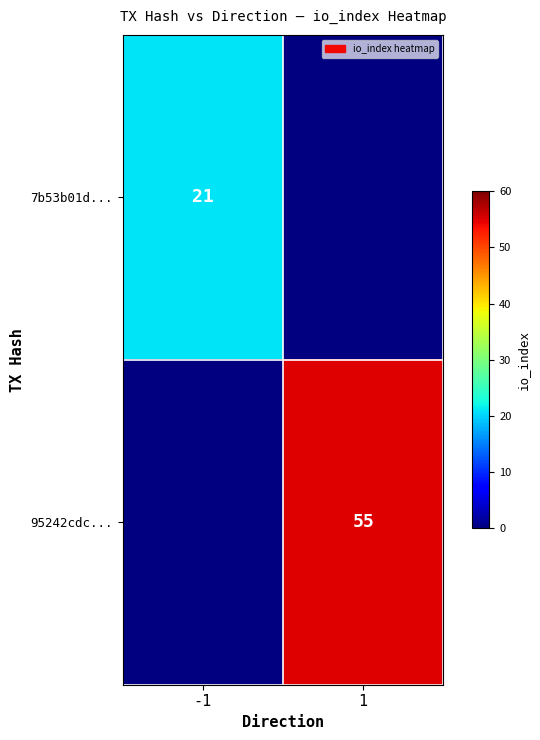

At which category does the chart reach its minimum across all series?

-1